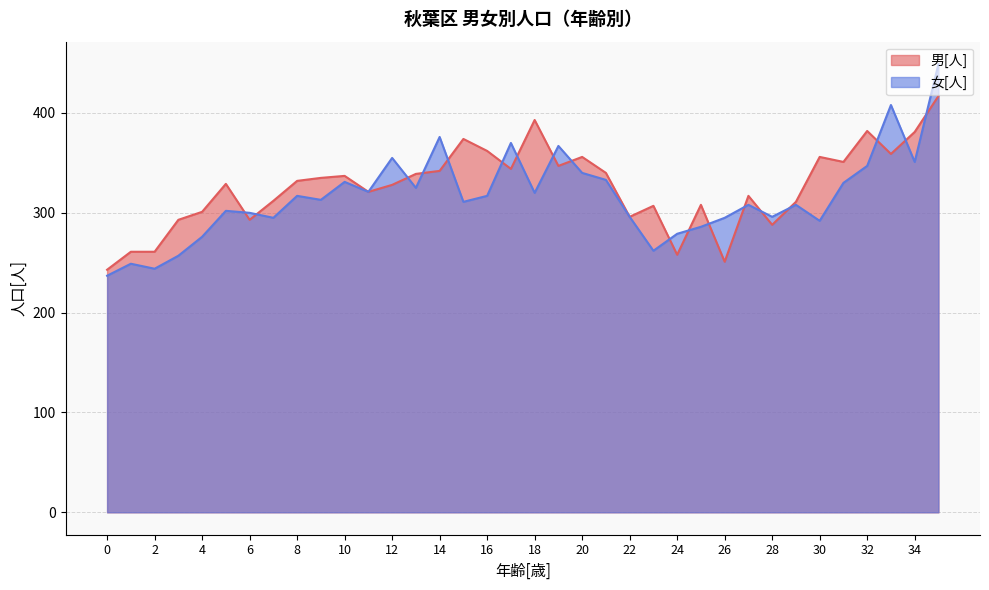

What is the value of the 女[人] point at the 18th from the left?

370